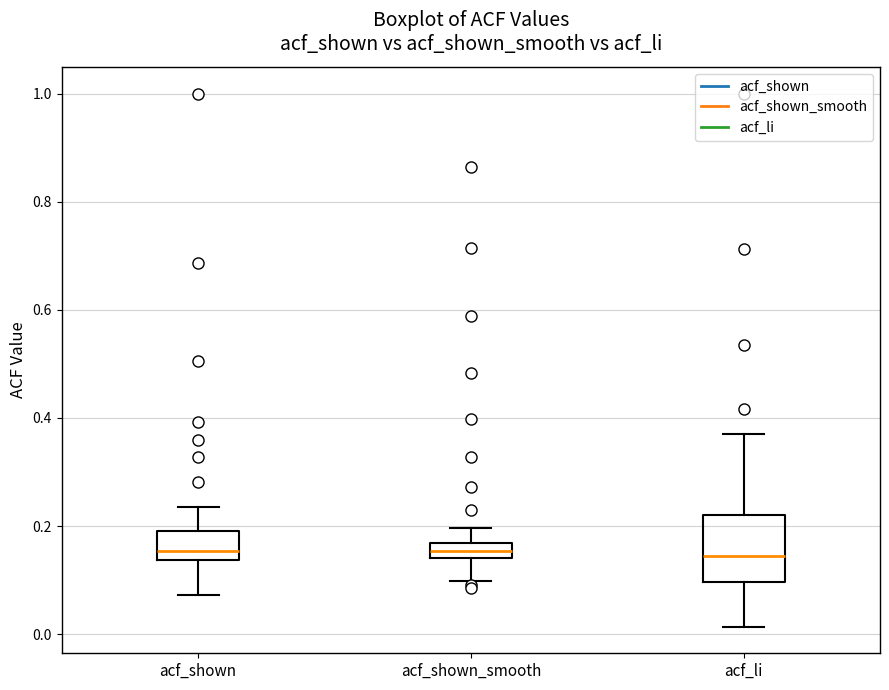

Where does the lower whisker of the box for acf_li end on the y-axis? The values are not printed on the chart, so give them approximately, as read against the axis.

0.02